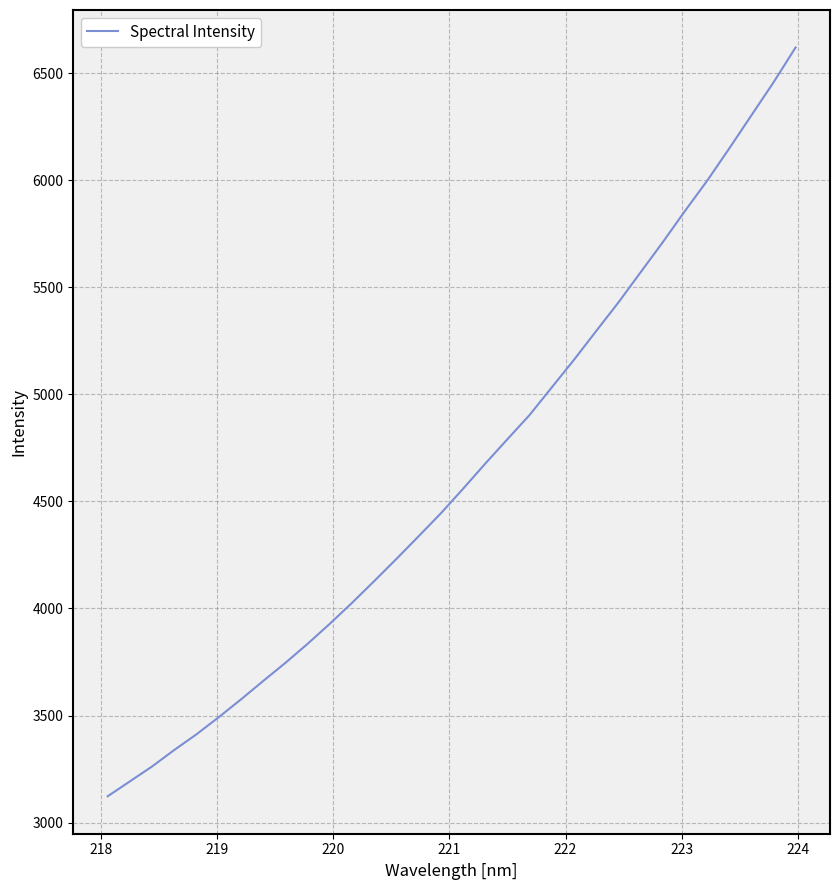

Reading left to right, what are all the values shown in this chart?

3123.0	3192.6	3262.3	3339.4	3412.6	3492.4	3575.3	3661.4	3745.9	3834.9	3928.4	4026.2	4127.9	4231.2	4337.2	4444.0	4558.5	4675.9	4790.1	4903.3	5032.1	5160.8	5294.9	5428.0	5568.9	5709.4	5855.1	5996.3	6147.3	6301.9	6456.4	6620.1